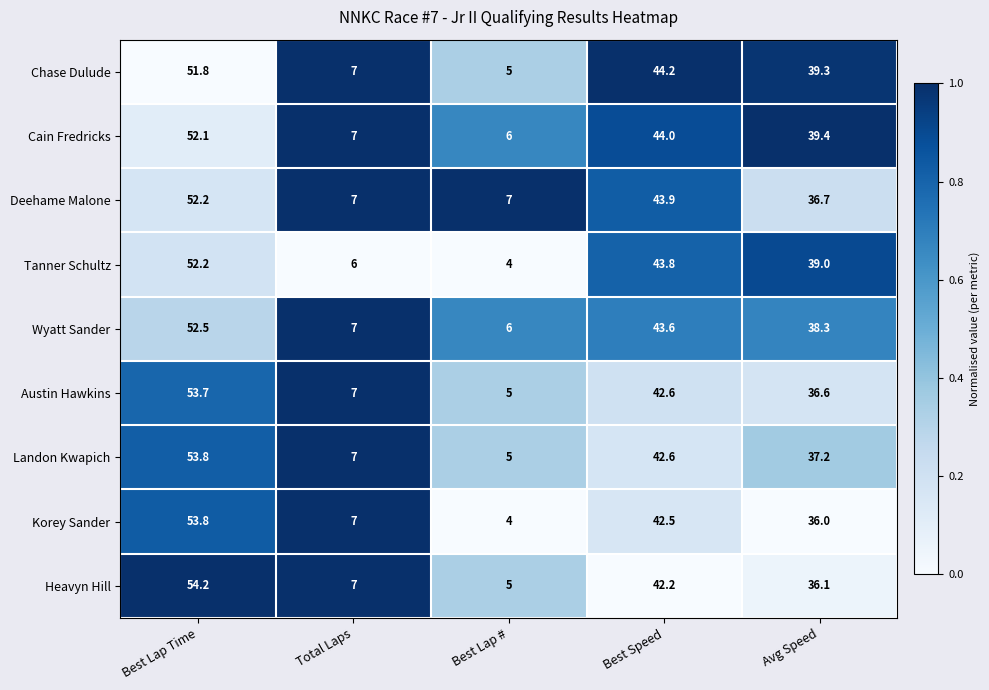

Which series has the largest total across all categories?

Cain Fredricks